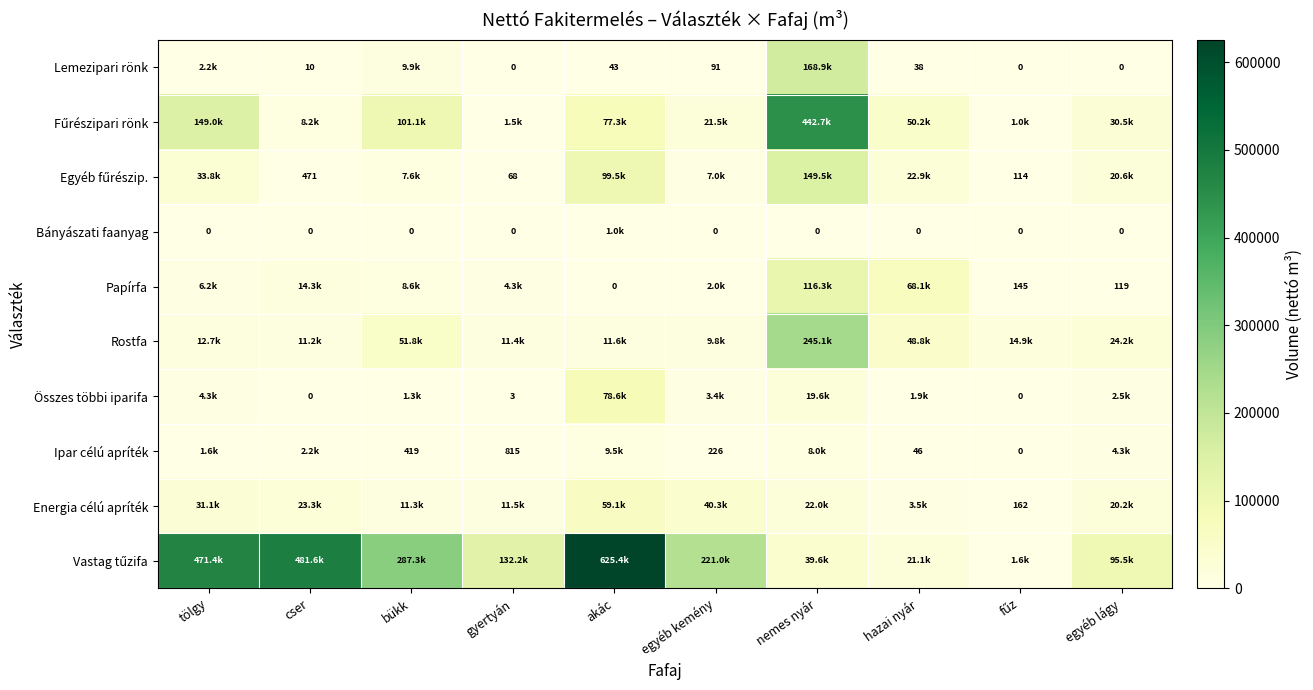

Is it true that Papírfa equals -74278.8 at akác?

False